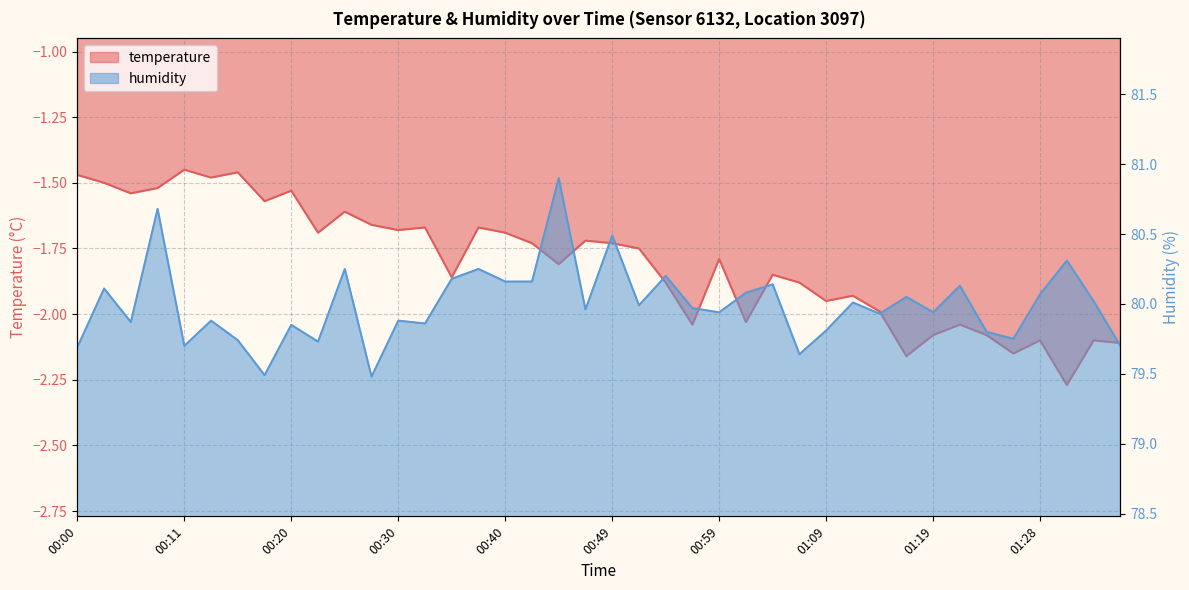

What is the total value across all series at 00:59?

78.1